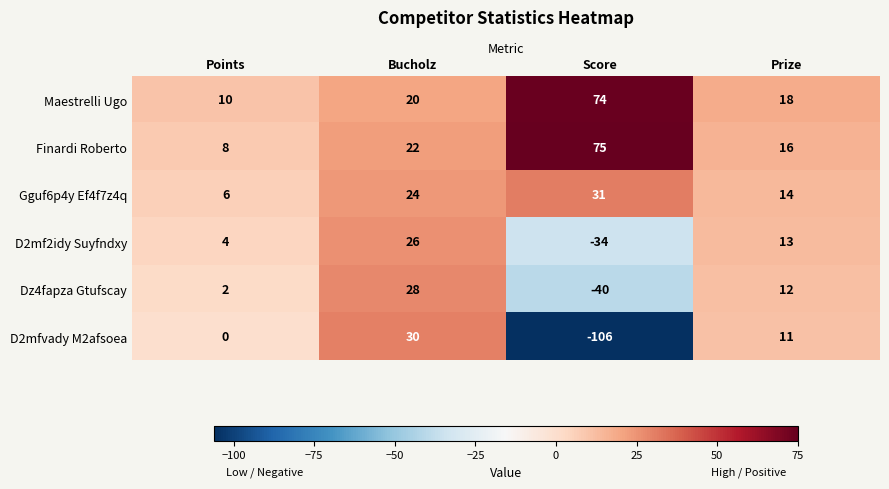

Count the Dz4fapza Gtufscay values in the range 2 to 28.

3